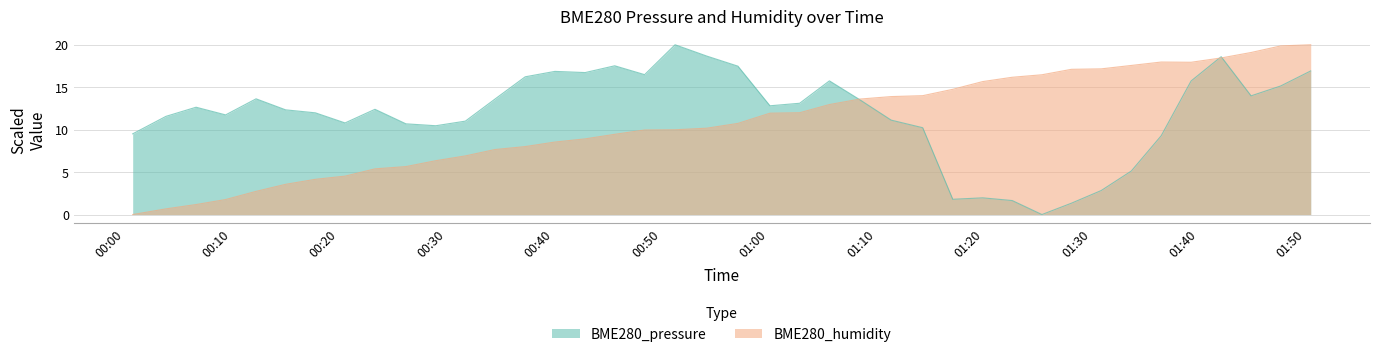

What are all the series names shown in the legend?

BME280_pressure, BME280_humidity